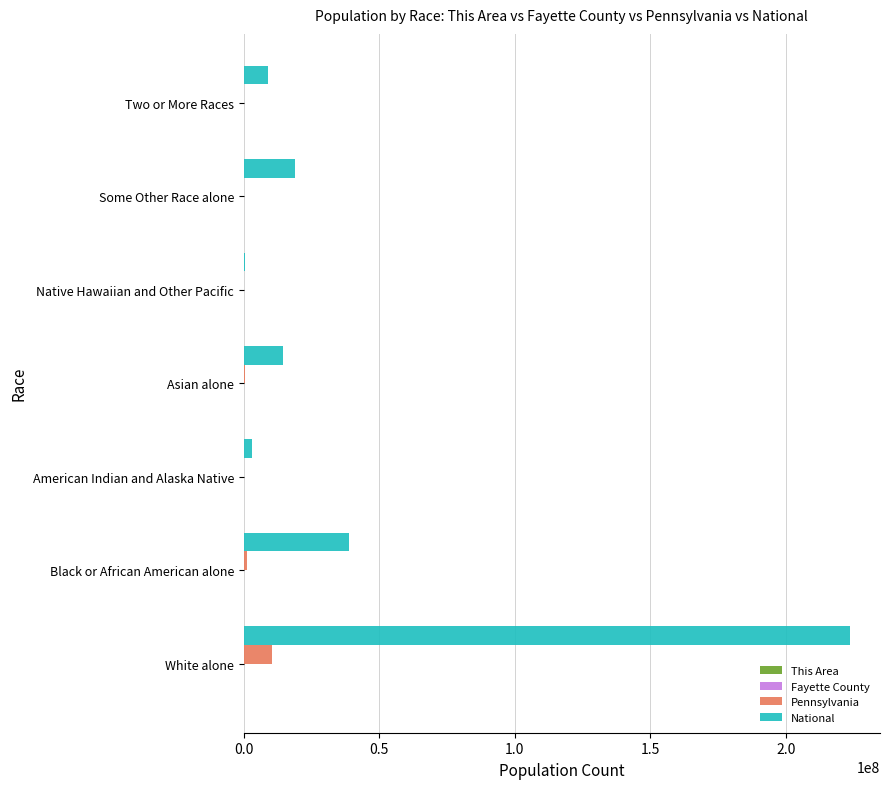

Is the value of Pennsylvania at Asian alone greater than the value of National at Some Other Race alone?

No